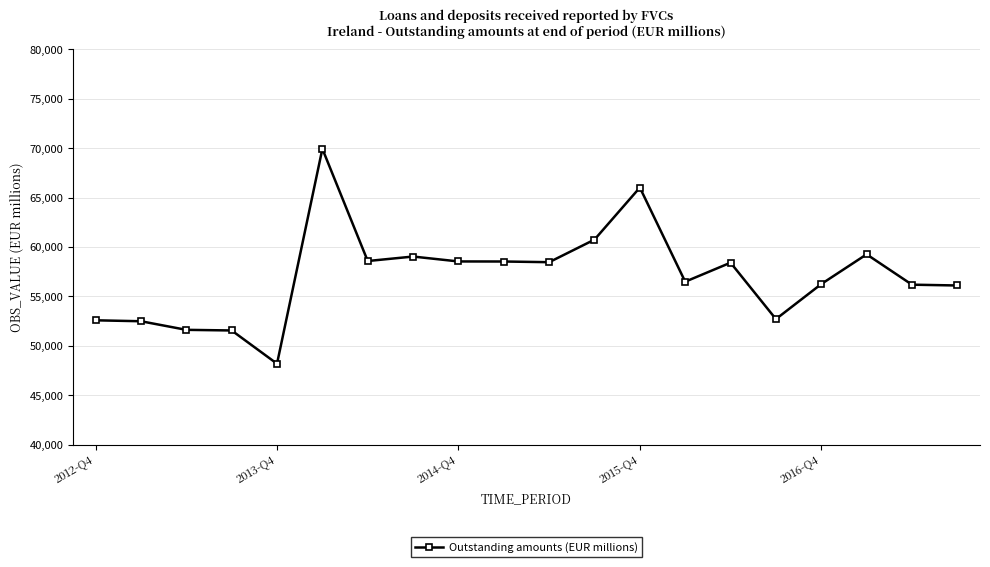

What is the sum of all values?

1141816